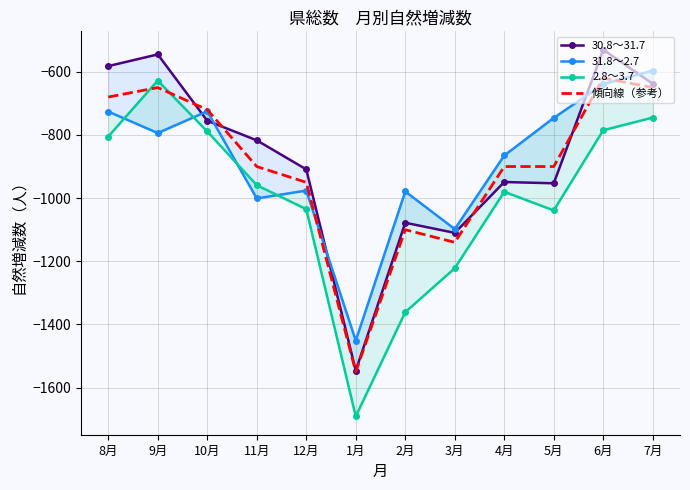

What is the difference between the highest and lowest values at 12月?

126